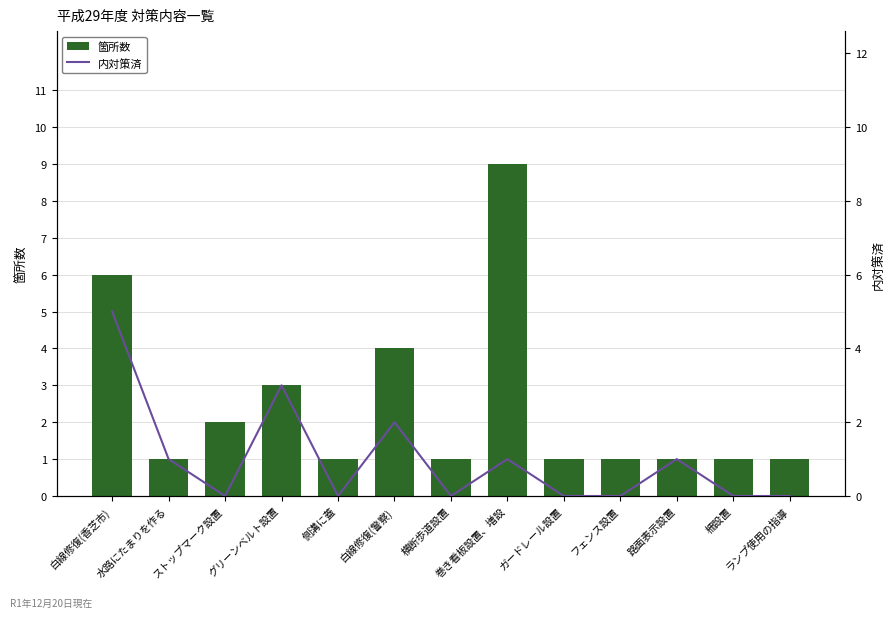

Between 白線修復(香芝市) and 横断歩道設置, which is larger?

白線修復(香芝市)